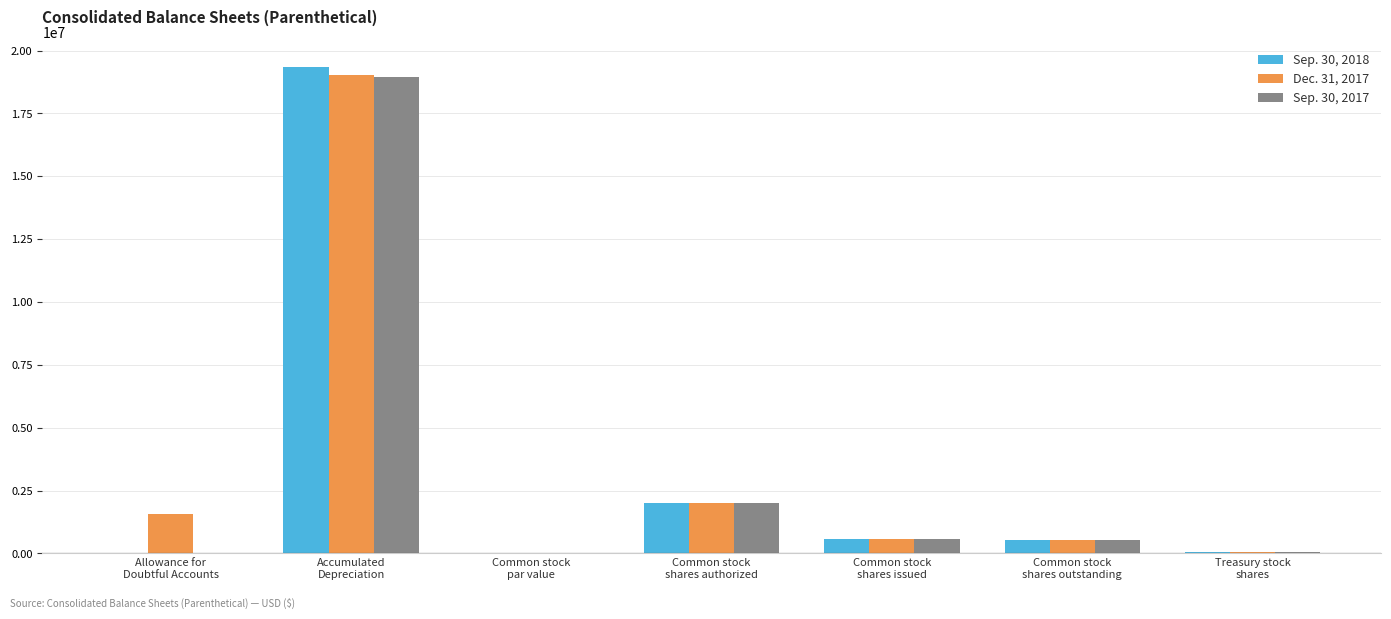

The value of Sep. 30, 2018 at Accumulated
Depreciation is 19356833.0. True or false?

True